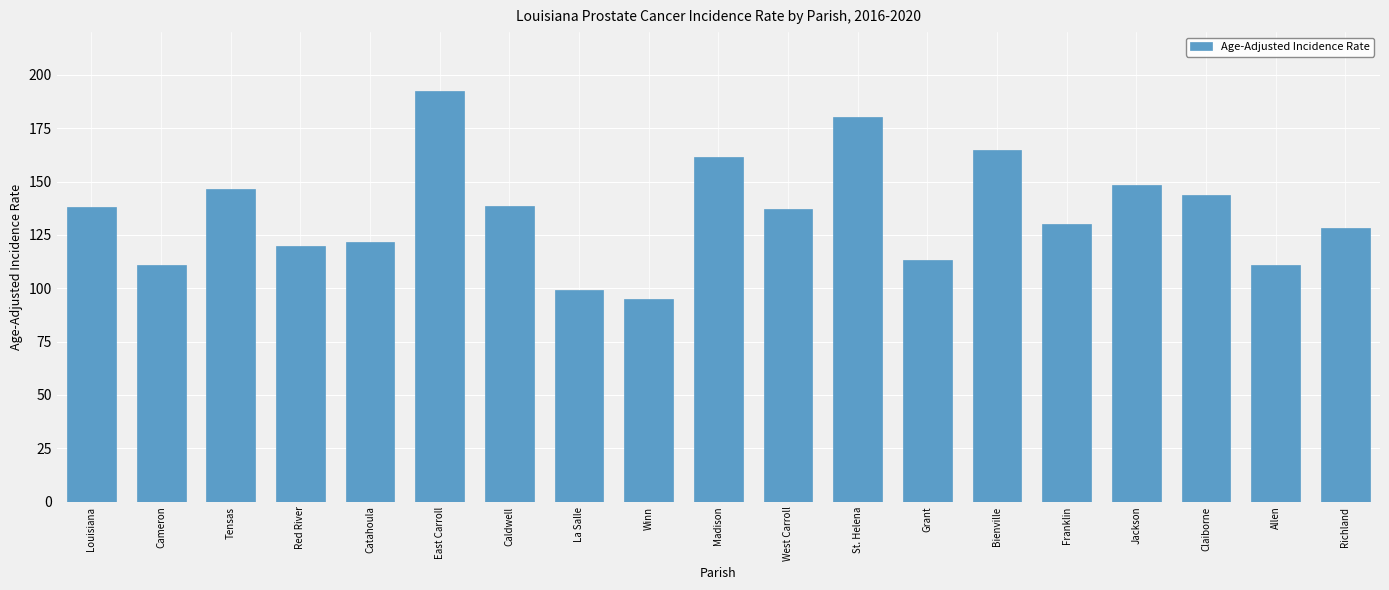

Is it true that the value at Cameron is 29.3?

False